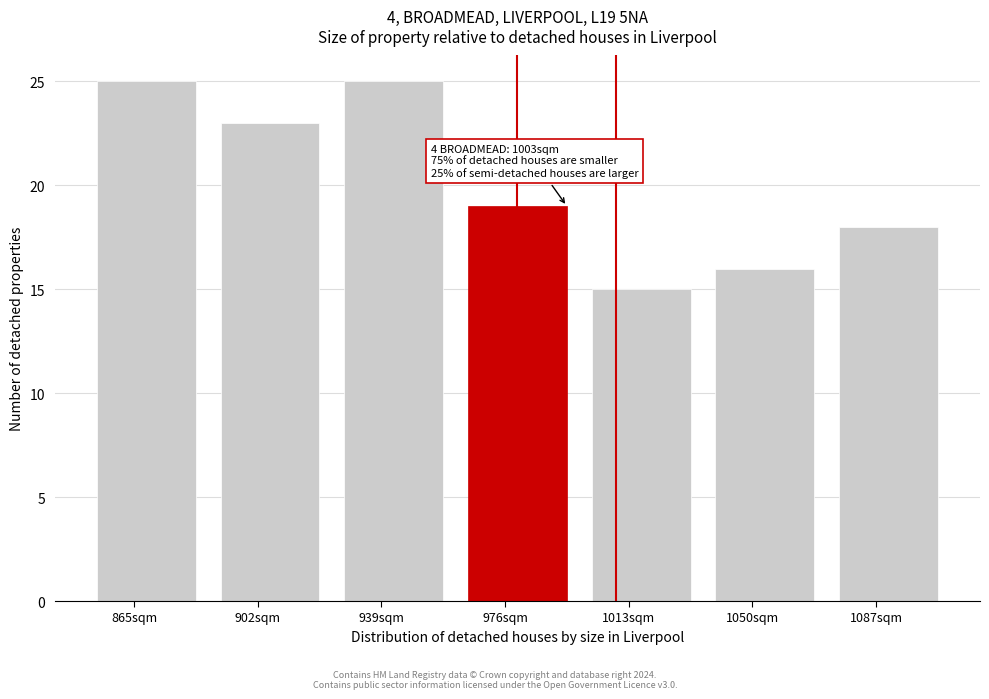

Reading left to right, transcribe all the data shown in this chart.

865sqm=25	902sqm=23	939sqm=25	976sqm=19	1013sqm=15	1050sqm=16	1087sqm=18